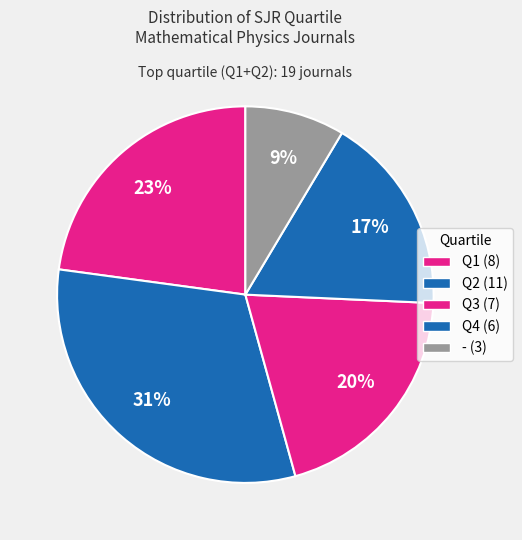

To the nearest percent, what is the difference between the largest and smallest slice percentages?

23%